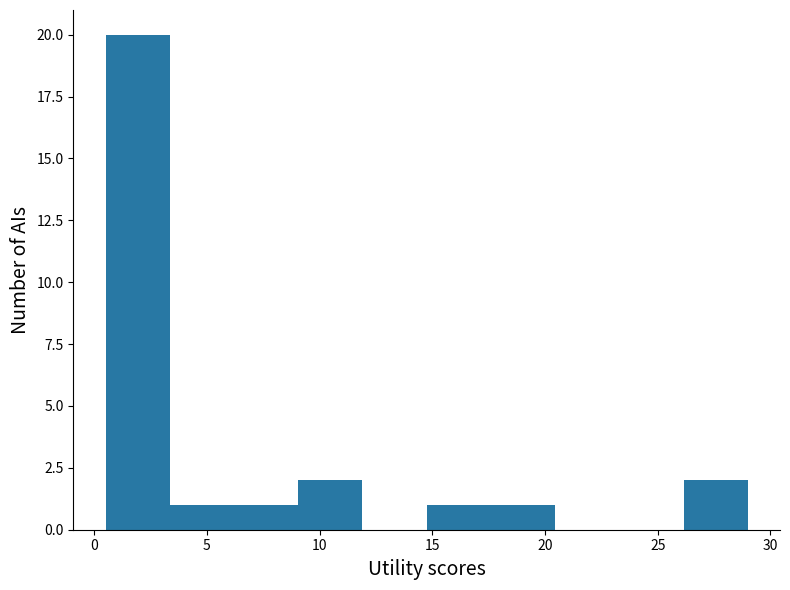

Reading left to right, transcribe this chart: for each bar, give the range it covers on the x-axis and its height. Neither the bar edges nor the heights are printed on the chart, so give them approximately, as read against the axes.

0.50 to 3.35: 20
3.35 to 6.20: 1
6.20 to 9.05: 1
9.05 to 11.90: 2
11.90 to 14.75: 0
14.75 to 17.60: 1
17.60 to 20.45: 1
20.45 to 23.30: 0
23.30 to 26.15: 0
26.15 to 29.00: 2